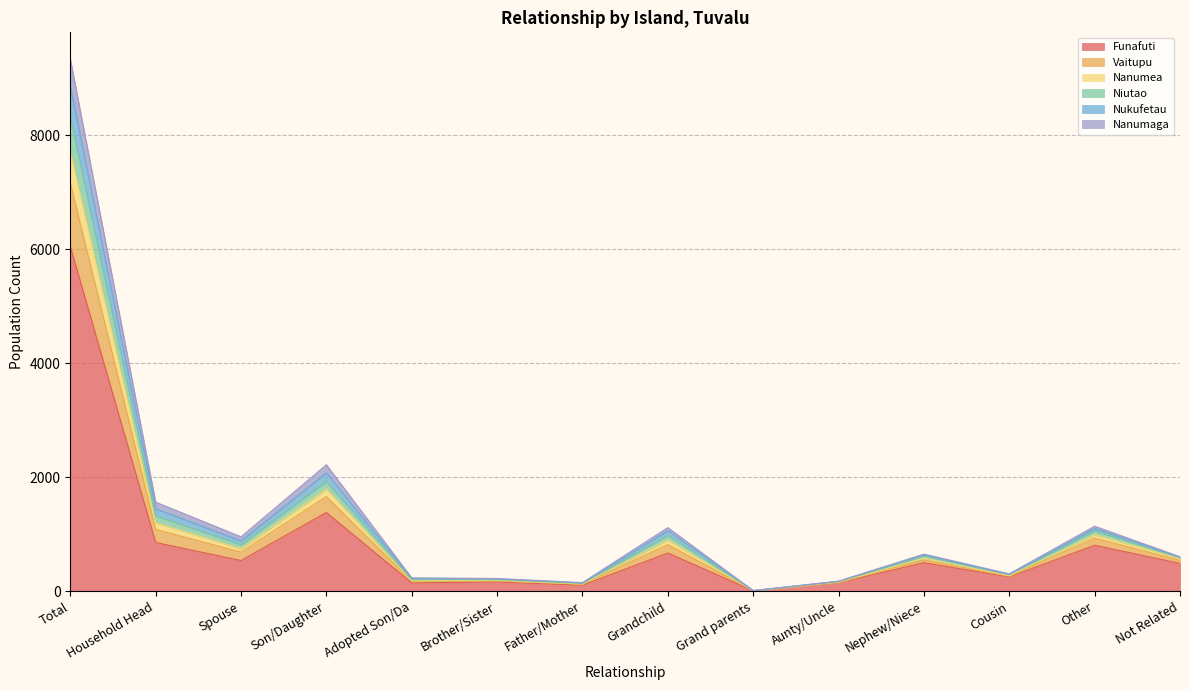

True or false: Niutao and Vaitupu cross at least once.

False